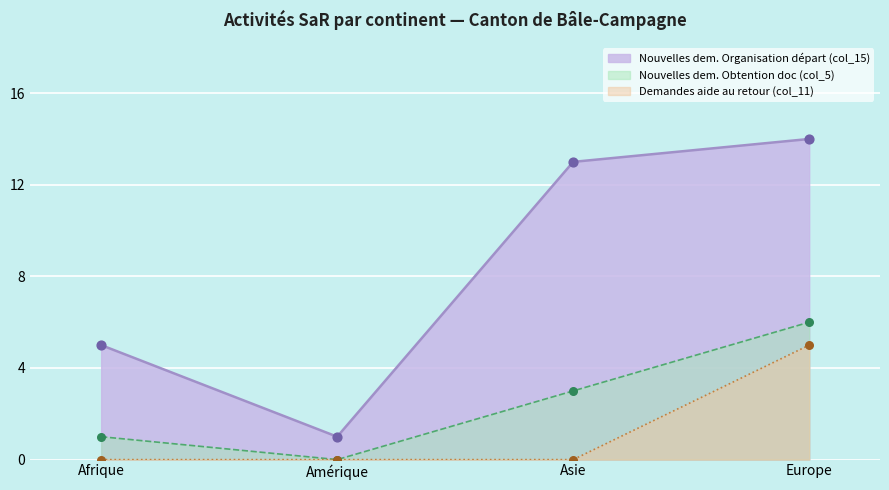

Which series reaches the minimum Y coordinate?

Nouvelles dem. Obtention doc (col_5)